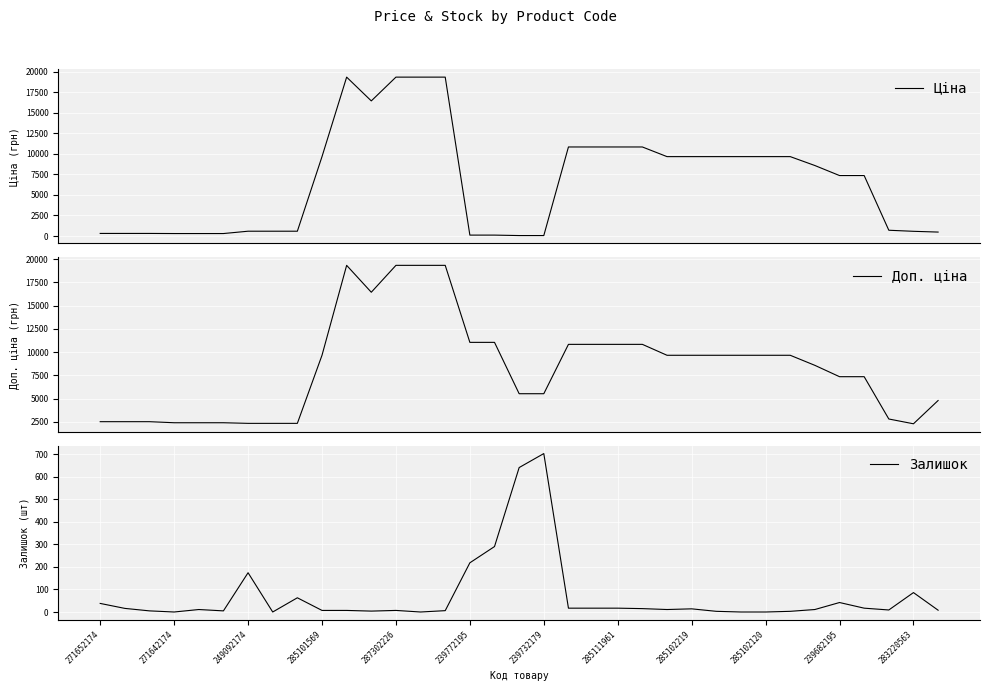

Is it true that Залишок equals 174 at 249092174?

True